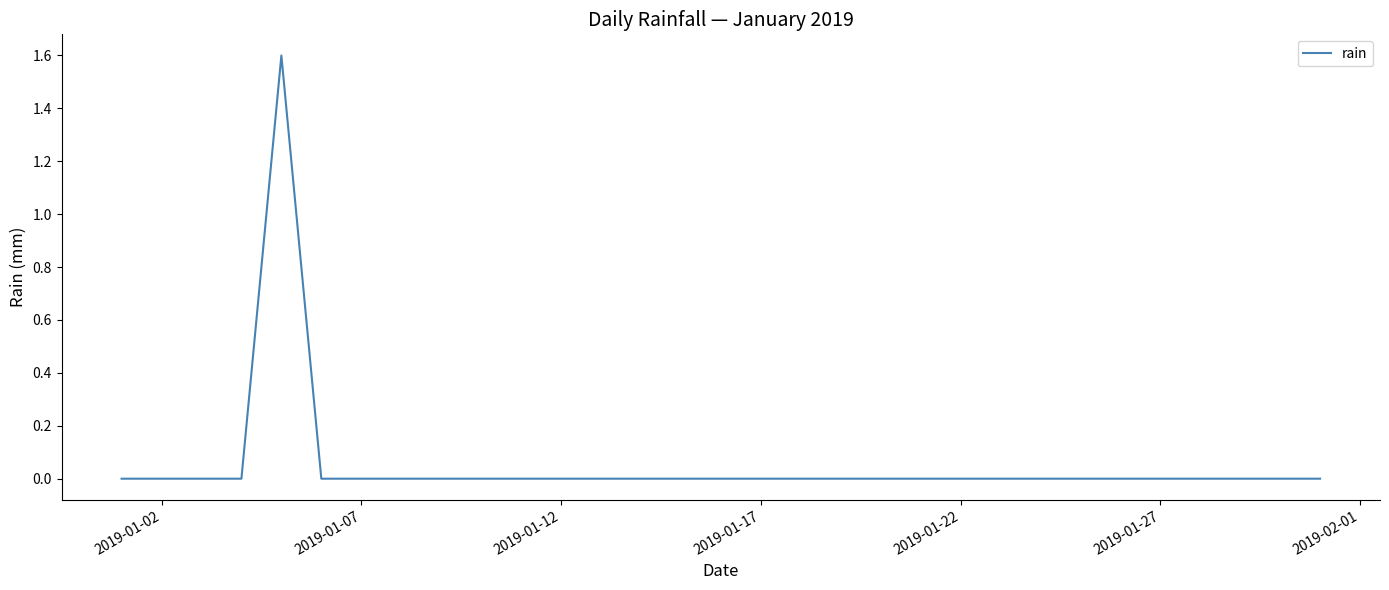

What is the difference between the maximum and minimum values?

1.6